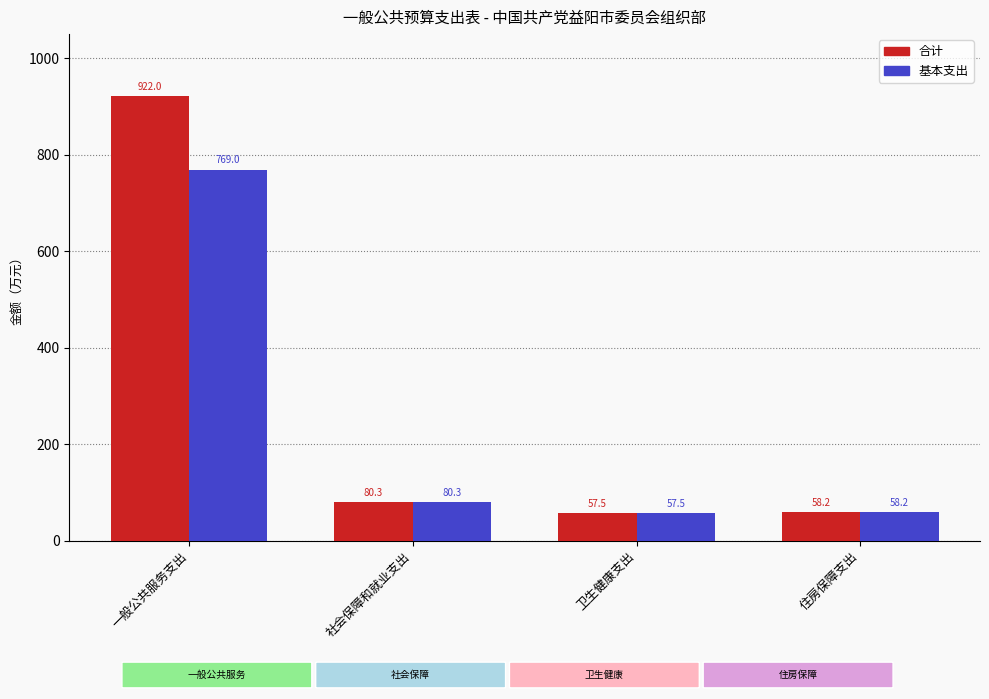

What is the label of the 2nd bar from the left?

社会保障和就业支出